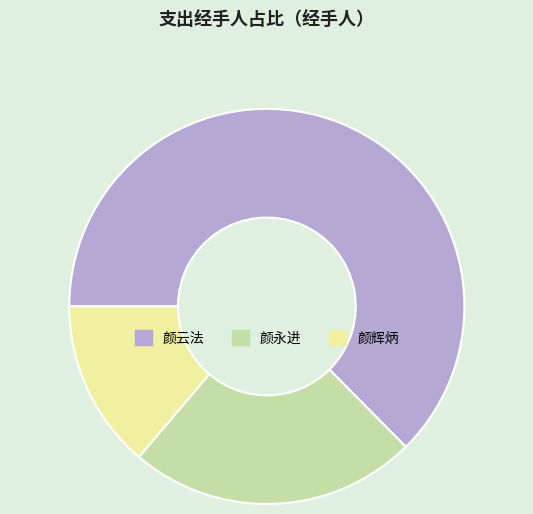

The 颜辉炳 slice represents 1% of the pie. True or false?

False